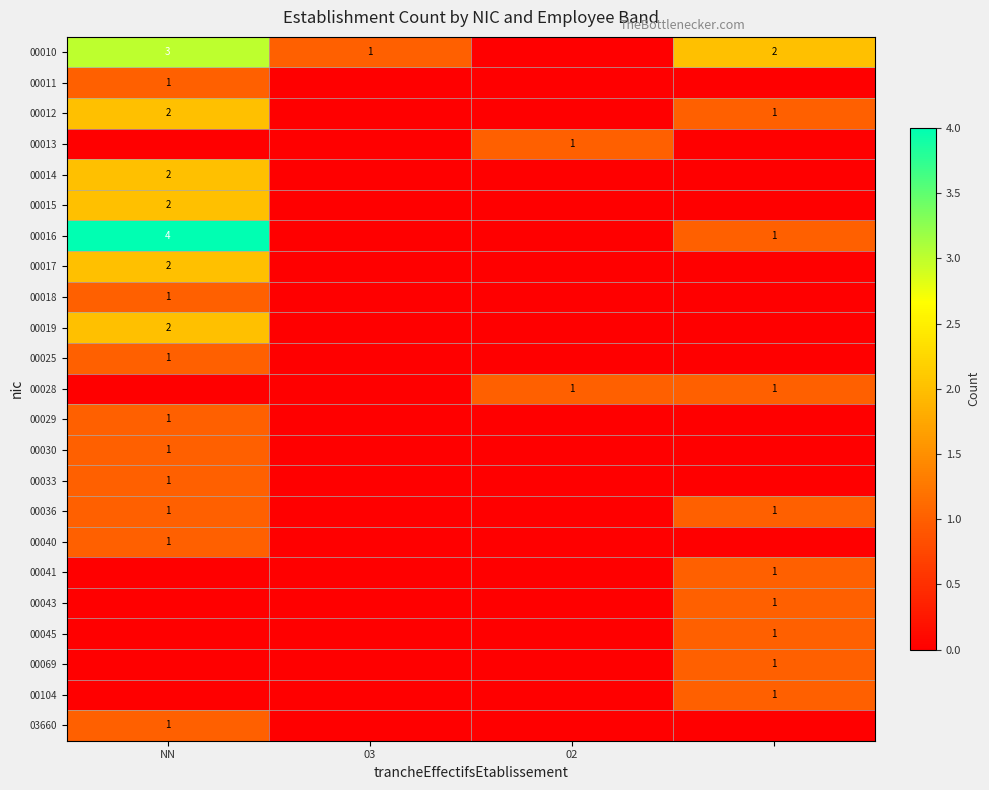

At which category is the sum across all series the highest?

NN